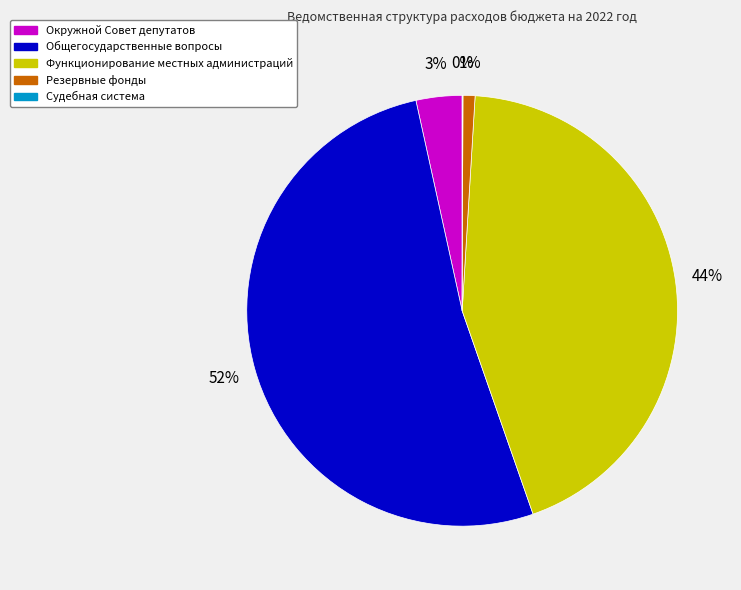

The Общегосударственные вопросы slice represents 52% of the pie. True or false?

True